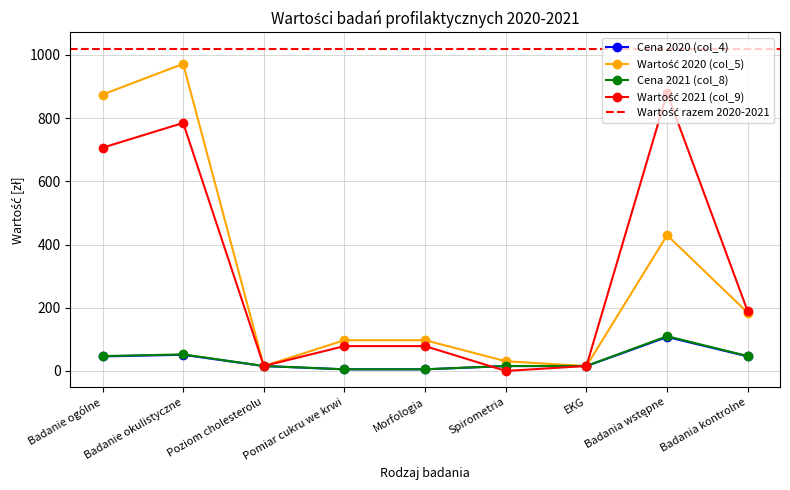

How many times do Wartość 2021 (col_9) and Cena 2021 (col_8) cross each other?

1